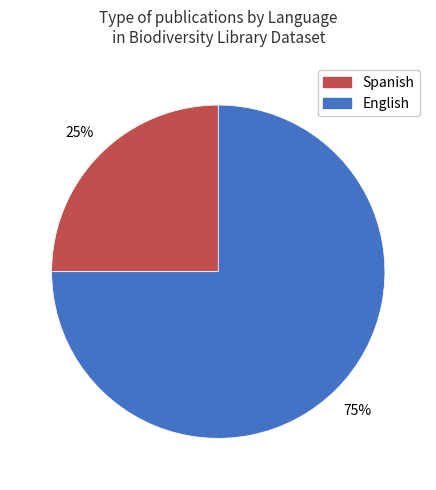

Is there any slice that represents more than half of the pie?

Yes